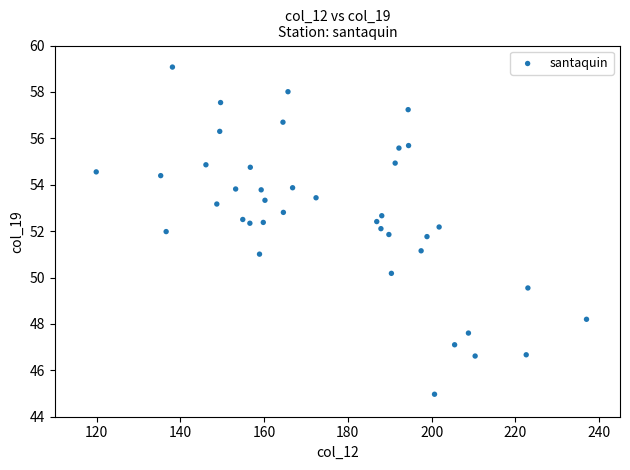

What is the range of Y values (max minus min)?

14.1